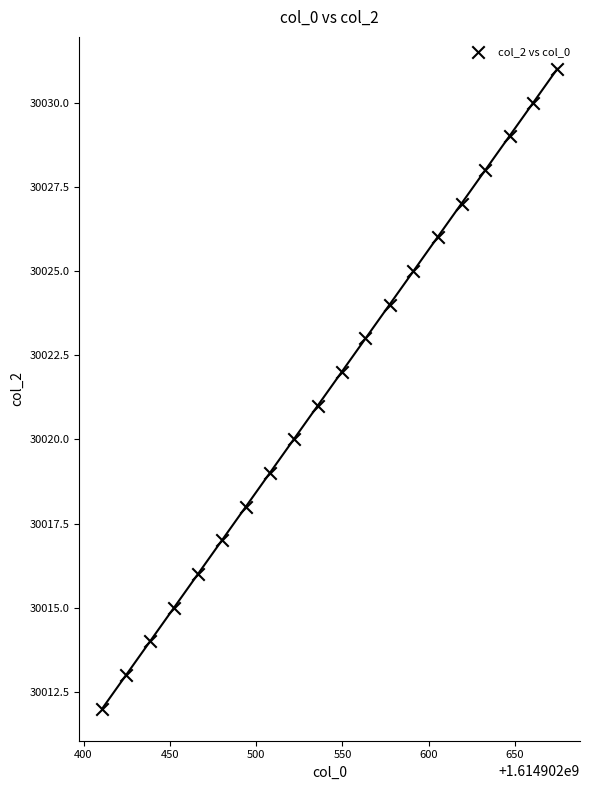

What is the range of Y values (max minus min)?

19